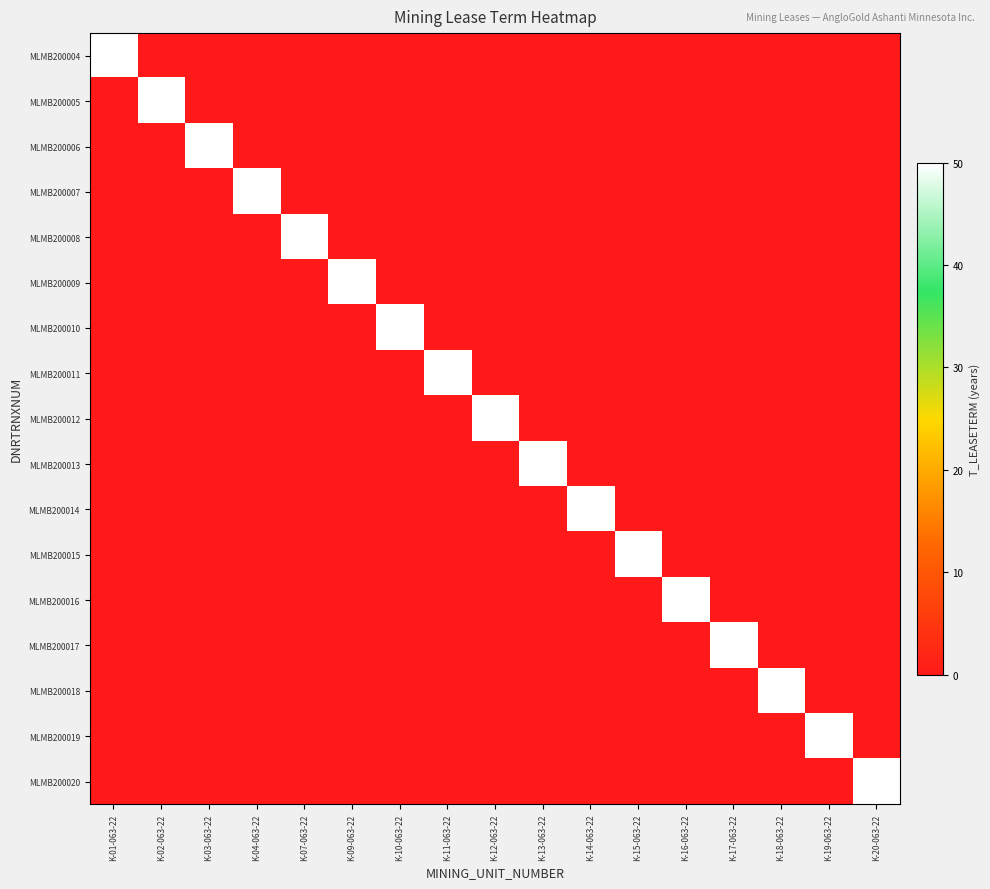

List the series in order of their peak value, highest first.

MLMB200004, MLMB200005, MLMB200006, MLMB200007, MLMB200008, MLMB200009, MLMB200010, MLMB200011, MLMB200012, MLMB200013, MLMB200014, MLMB200015, MLMB200016, MLMB200017, MLMB200018, MLMB200019, MLMB200020